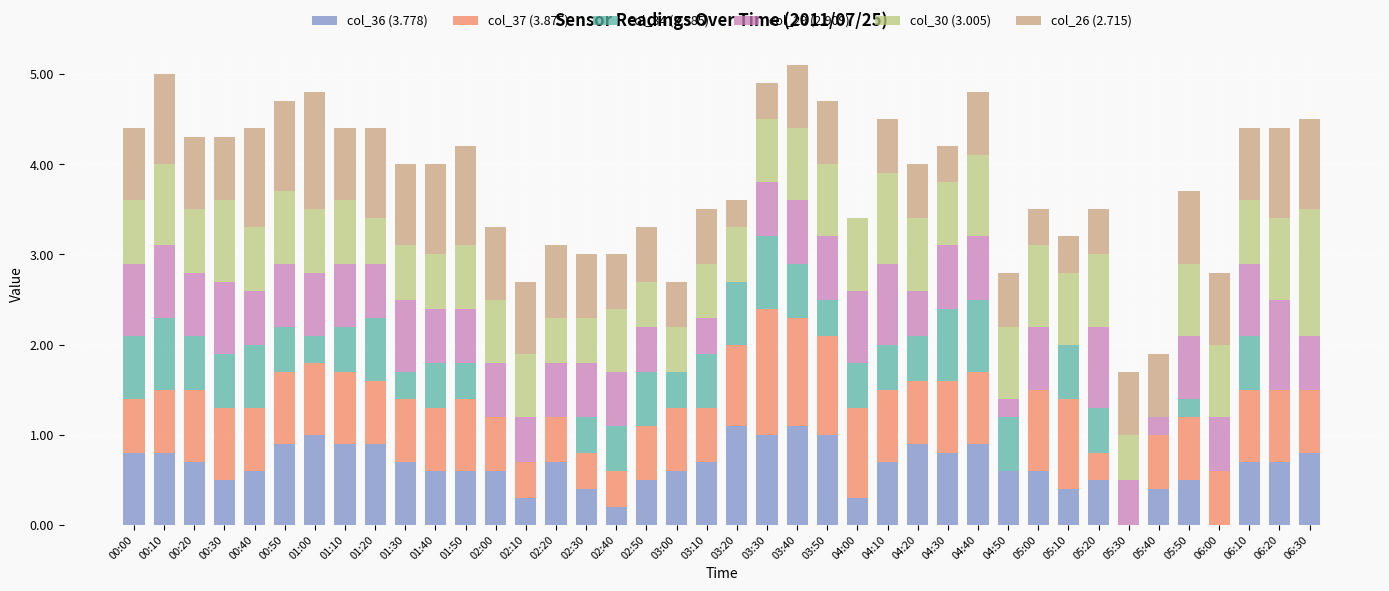

What is the total value across all series at 05:30?

1.7